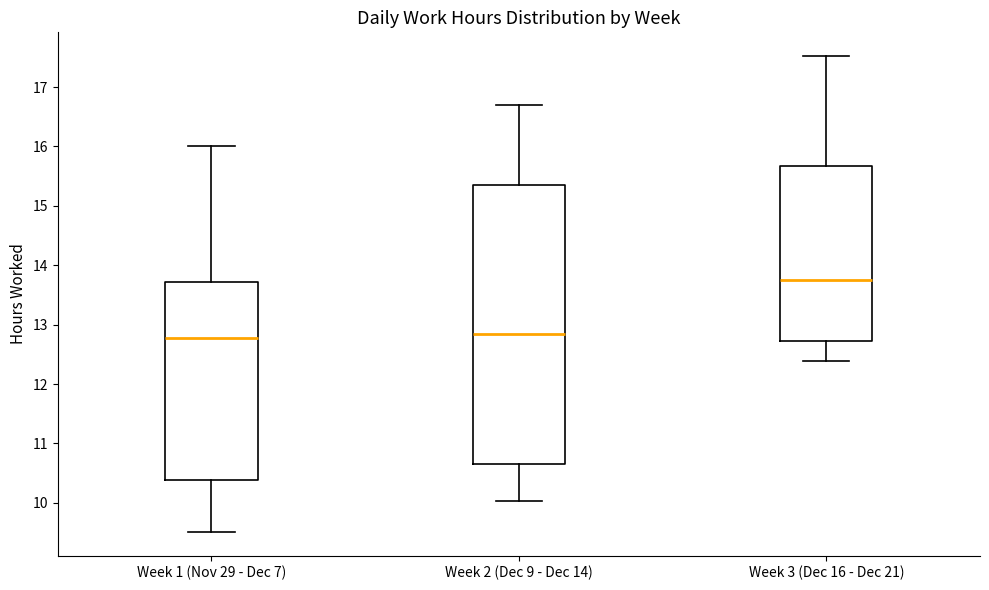

Comparing the boxes themselves (not the whiskers), which one is the tallest?

Week 2 (Dec 9 - Dec 14)